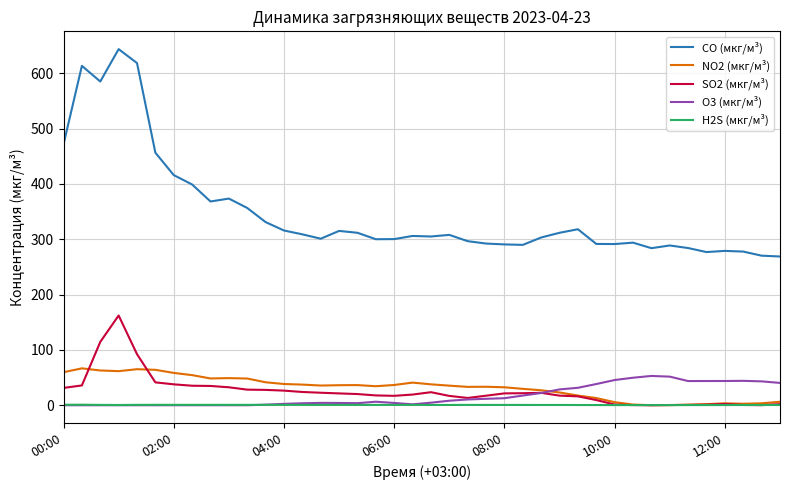

What is the difference between the maximum and minimum values in the NO2 (мкг/м³) series?

66.6